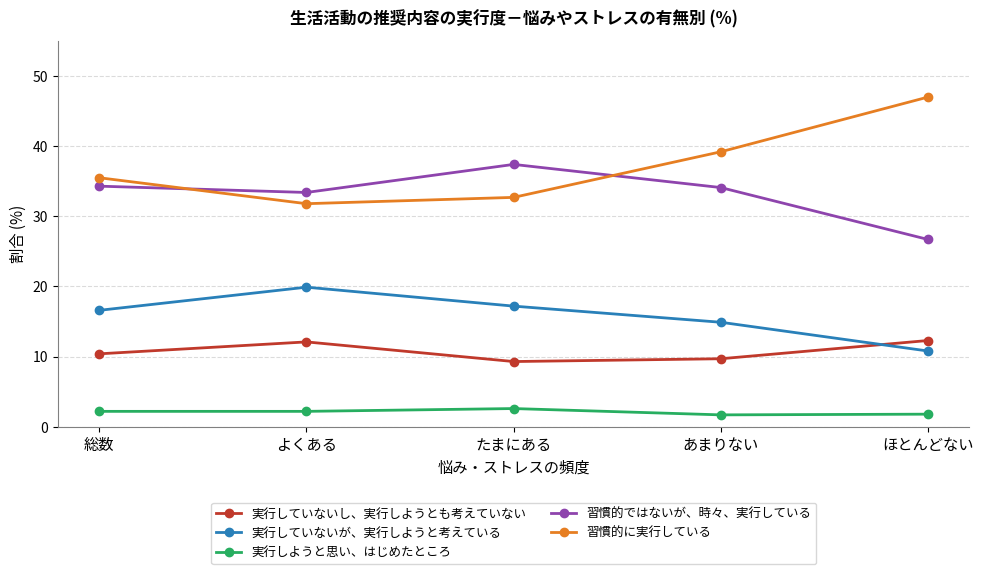

Which series has the largest range (max minus min)?

習慣的に実行している